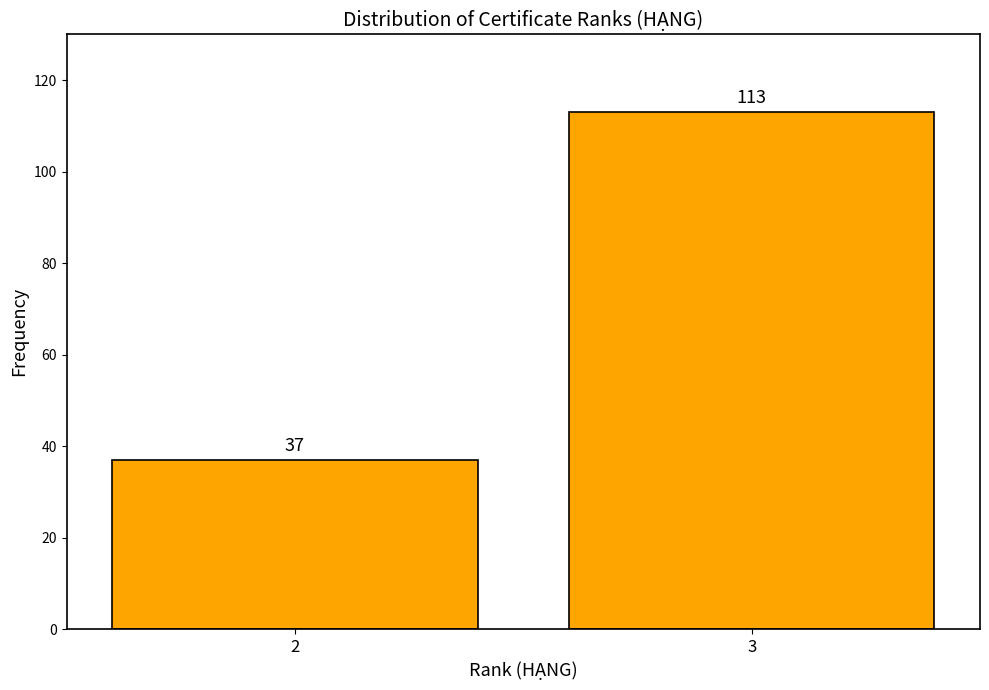

Reading left to right, what are all the values shown in this chart?

2=37	3=113